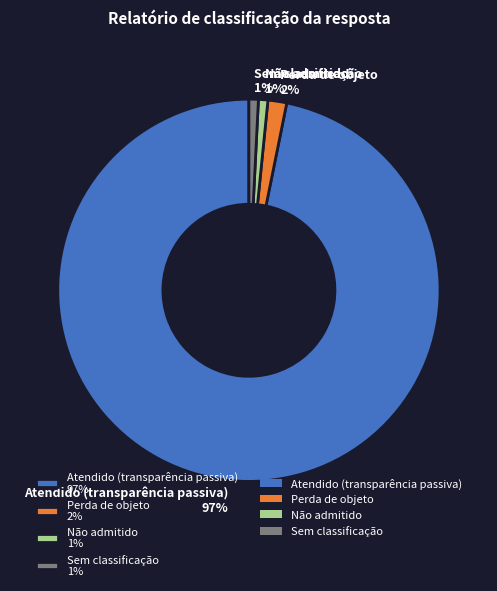

What is the ratio of the value at Perda de objeto to the value at Sem classificação?

2.0